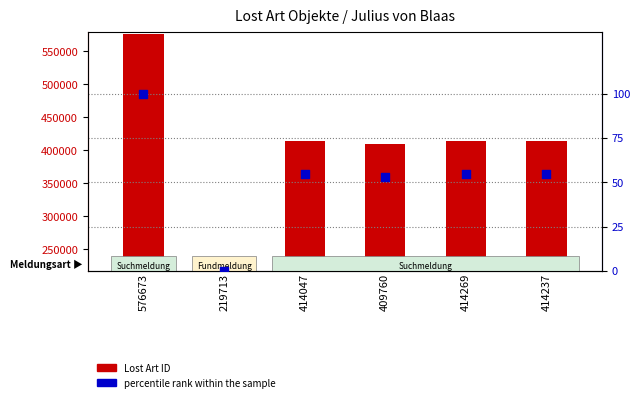

Which series reaches the minimum Y coordinate?

percentile rank within the sample